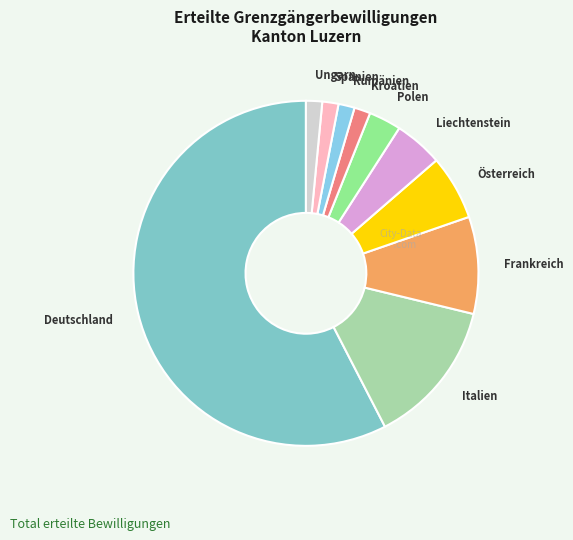

How many slices are in this pie chart?

10